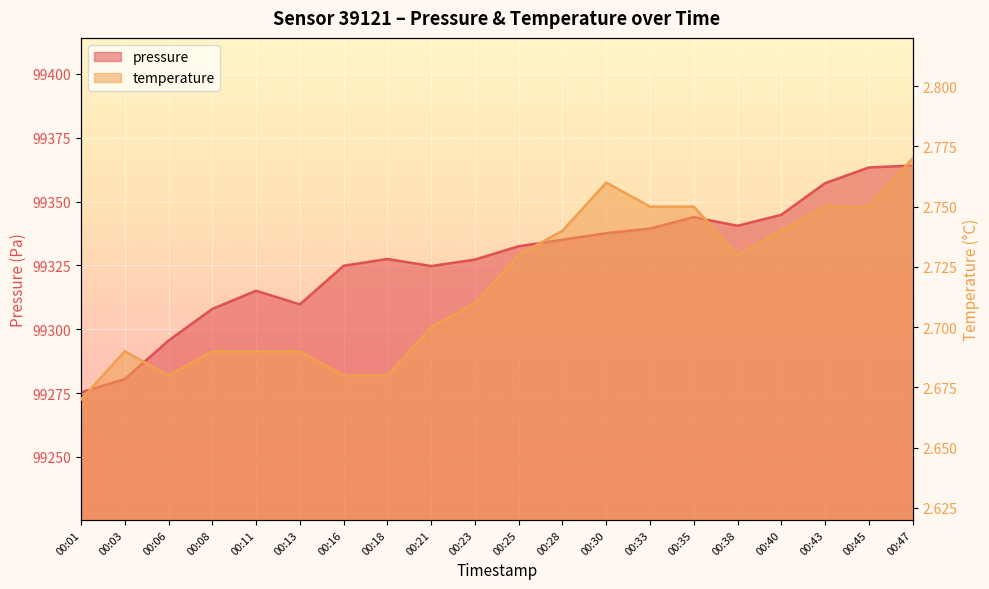

Between 00:01 and 00:21, which series saw the biggest shift?

pressure